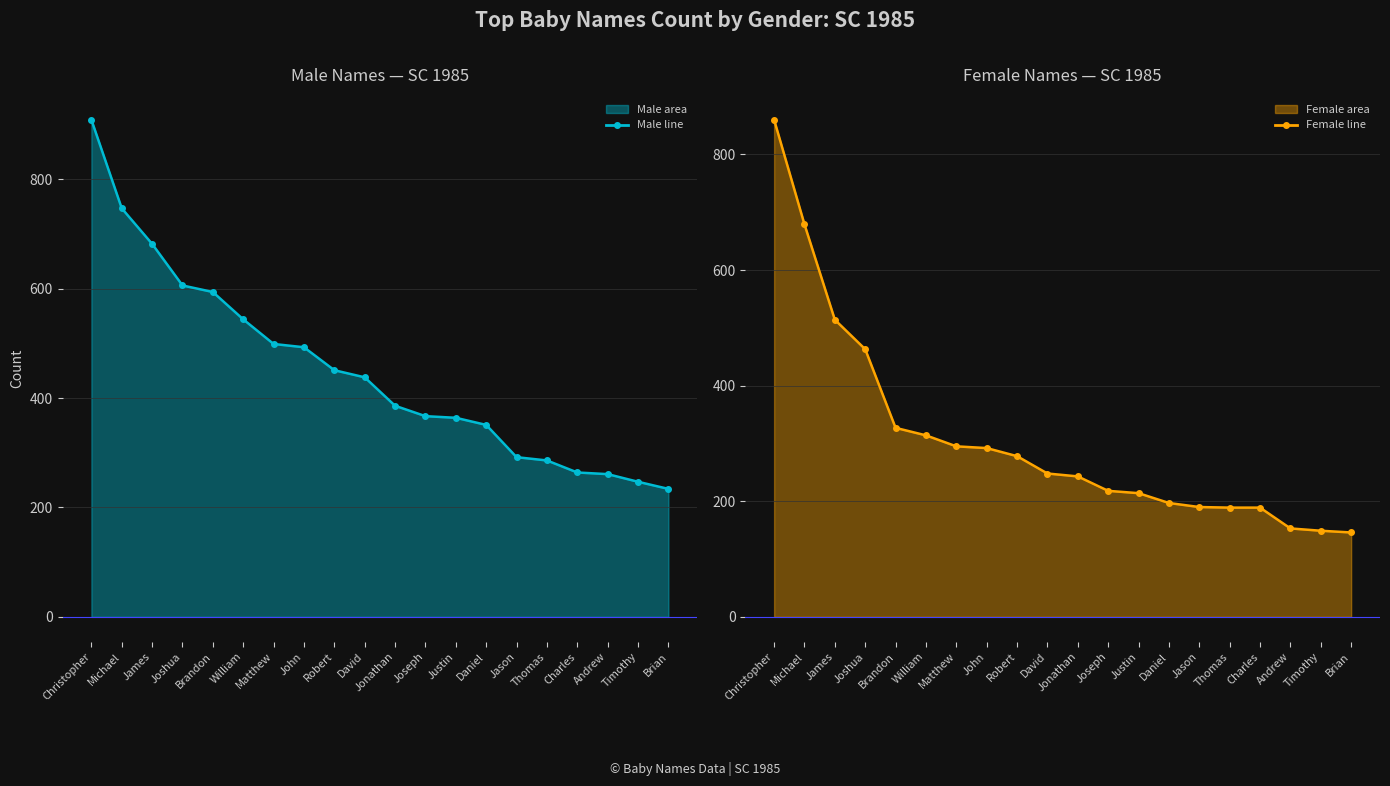

List the series in order of their peak value, lowest first.

Female line, Male line